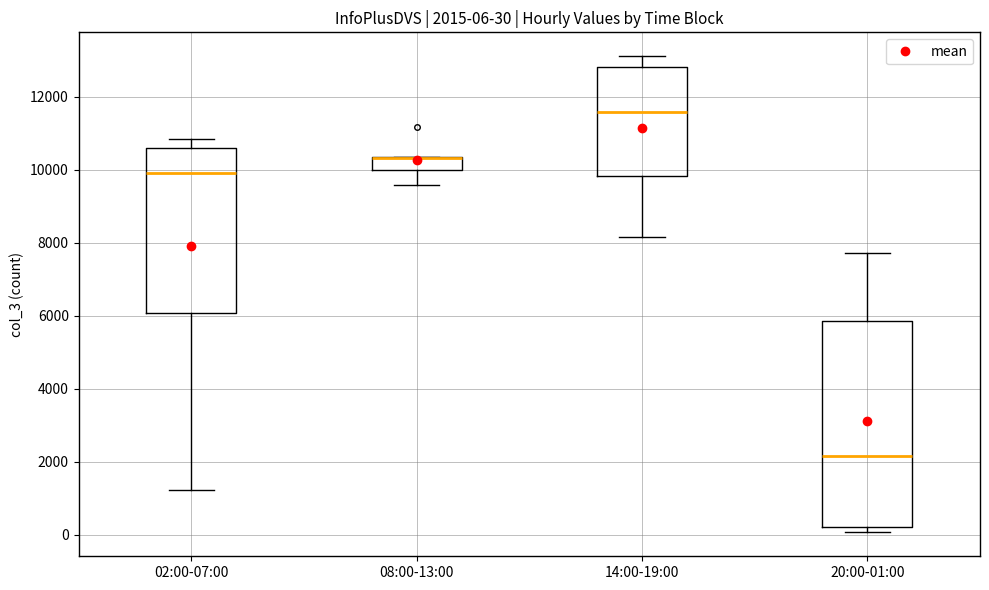

Comparing the boxes themselves (not the whiskers), which one is the tallest?

20:00-01:00